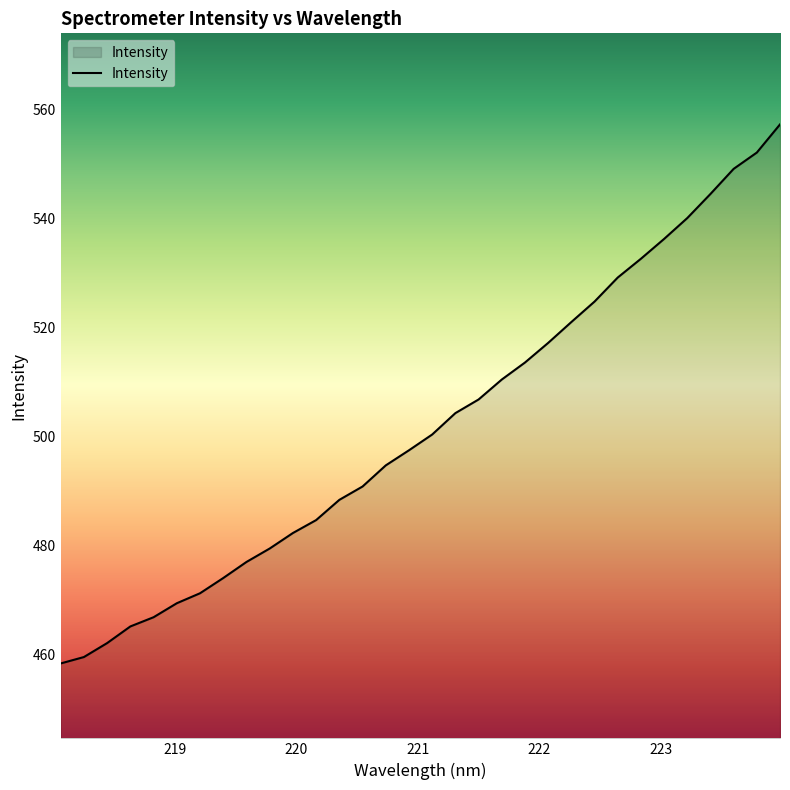

What is the minimum value shown in the chart?

458.4